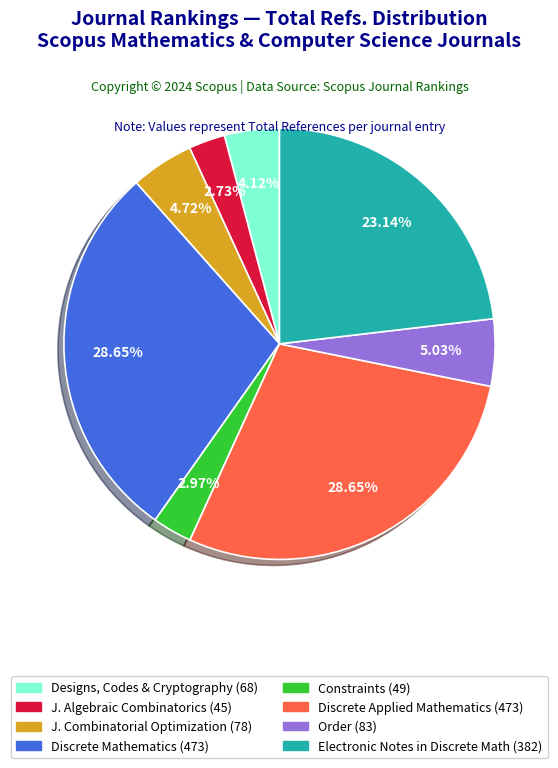

To the nearest percent, what is the average slice percentage?

12%